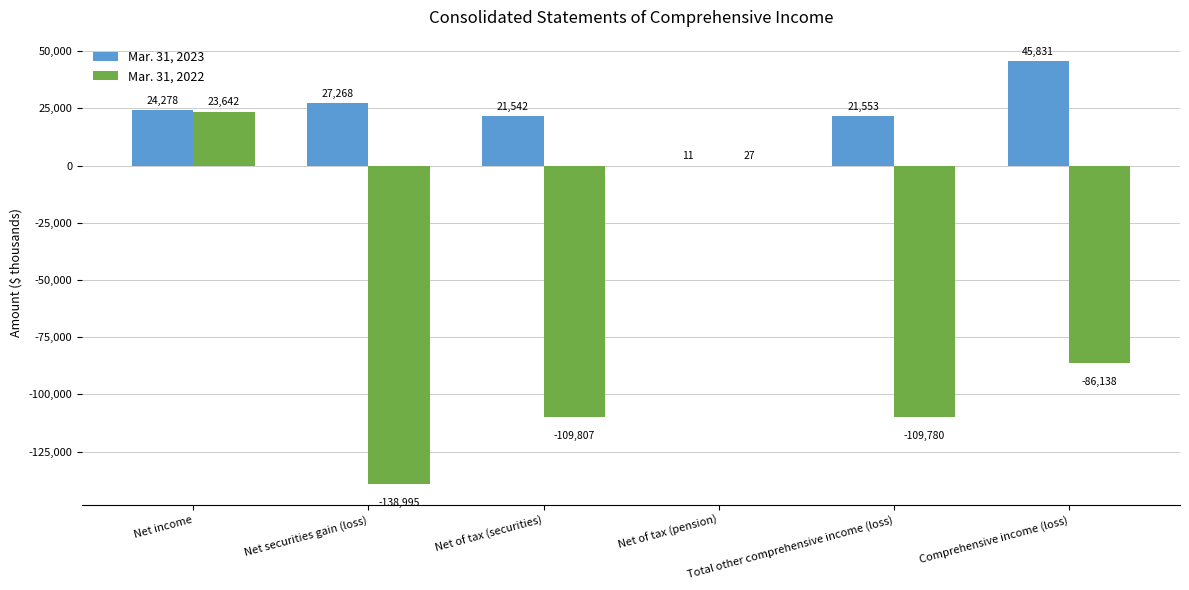

The Mar. 31, 2023 series shows 8518 at Net of tax (securities). True or false?

False